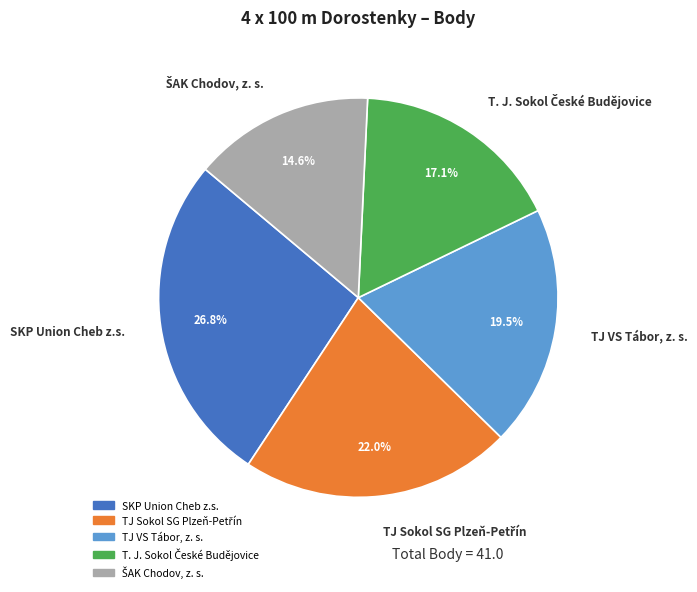

Is there a majority slice in this chart?

No